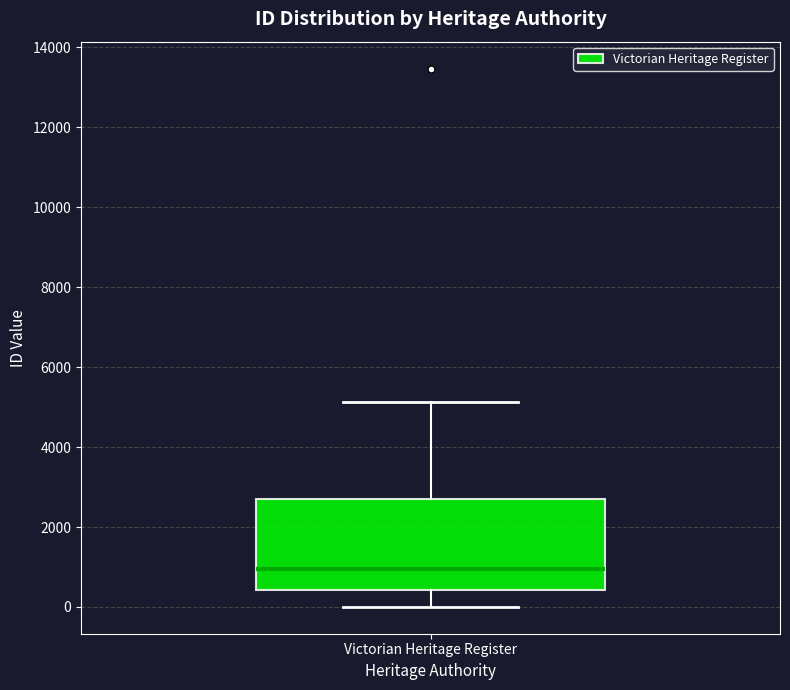

Where is the upper edge of the box for Victorian Heritage Register on the y-axis? The values are not printed on the chart, so give them approximately, as read against the axis.

2600